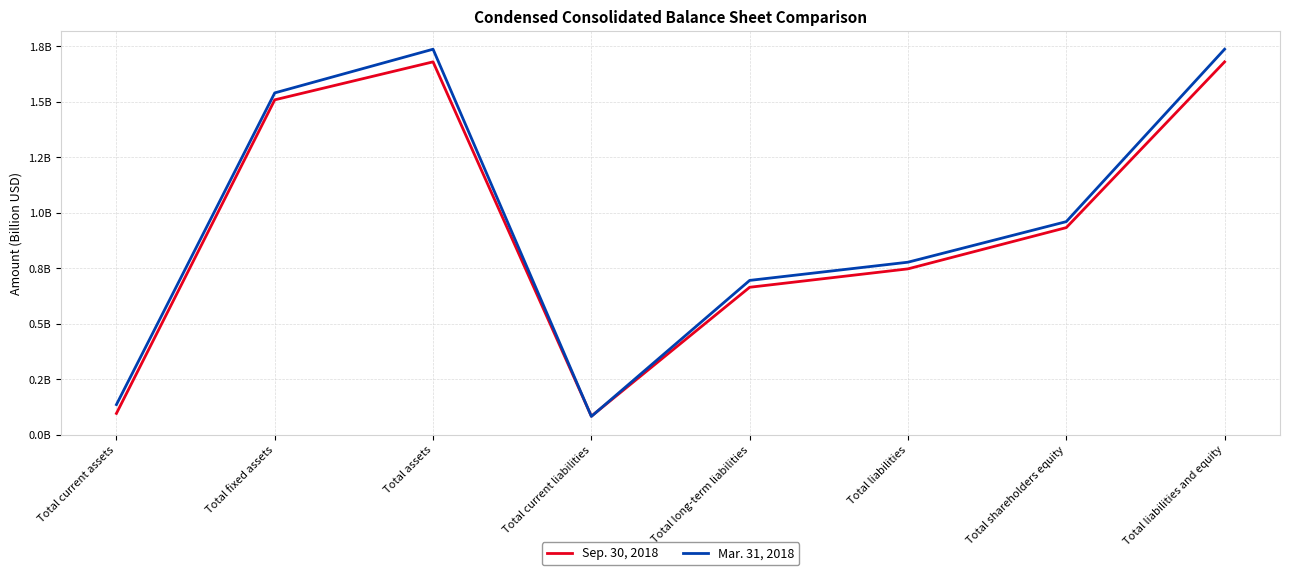

Between which two adjacent categories do Sep. 30, 2018 and Mar. 31, 2018 first intersect?

Total assets and Total current liabilities